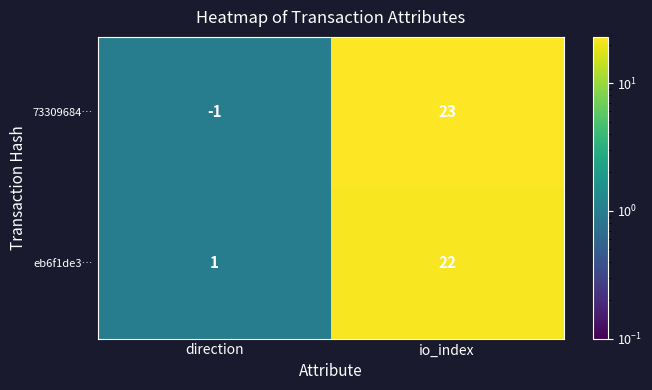

At which label is eb6f1de3… closest to 11?

direction